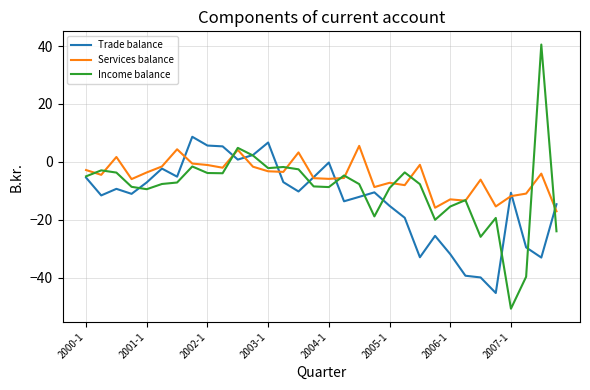

What is the greatest value displayed?

40.5